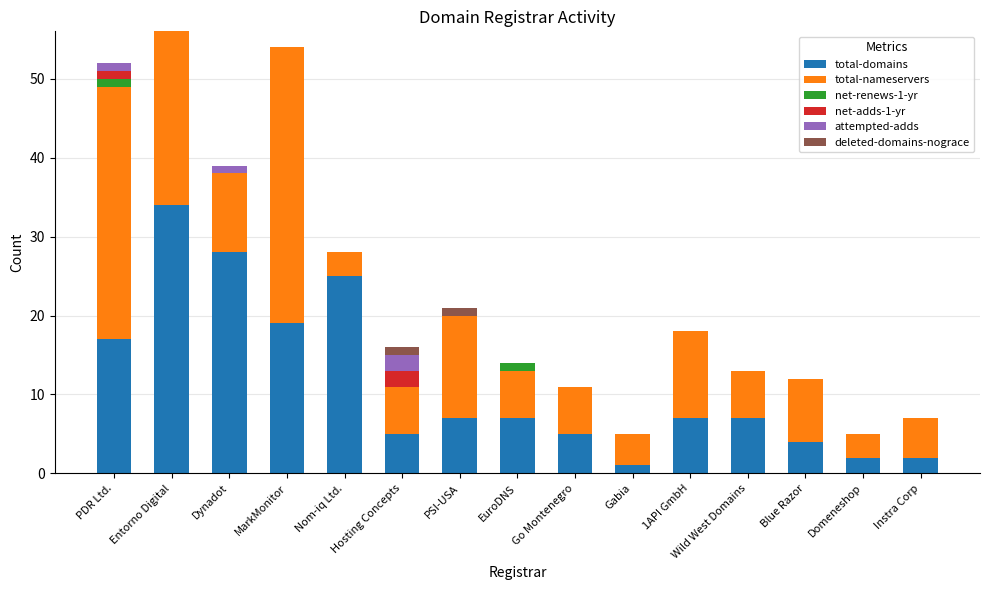

What is the total value across all series at Blue Razor?

12